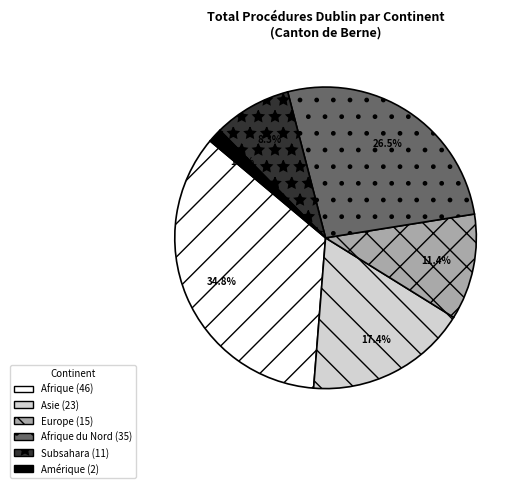

Does any single category account for the majority?

No